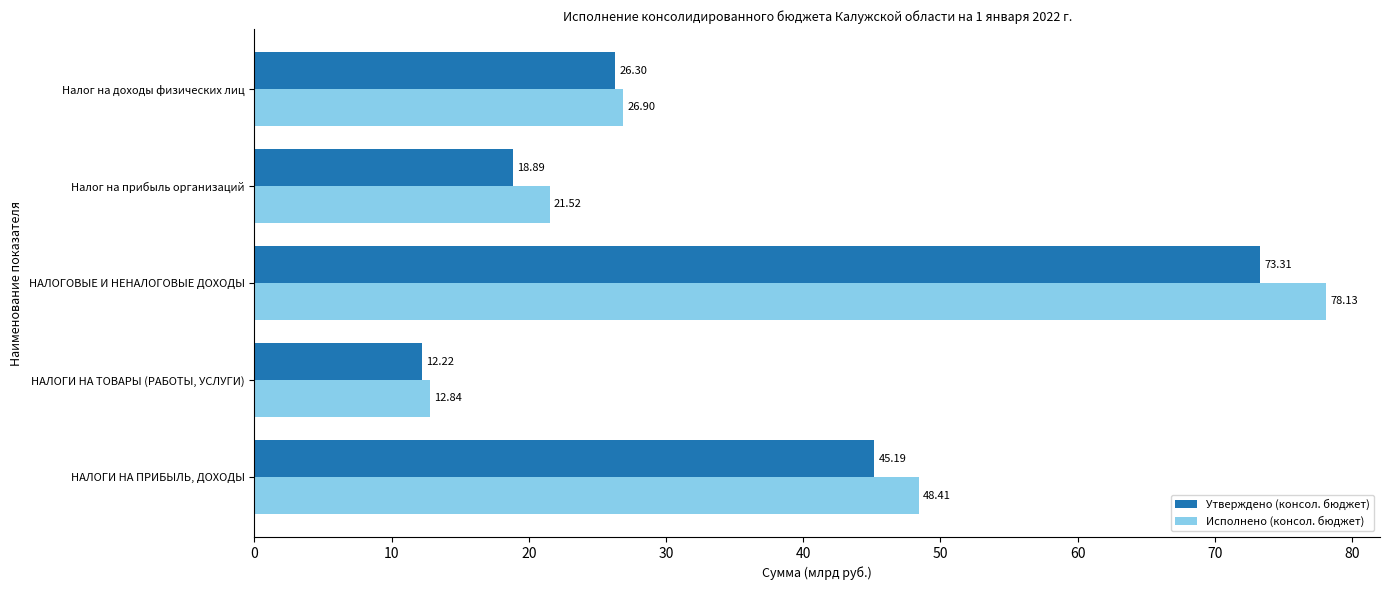

Which category has the highest value in the Исполнено (консол. бюджет) series?

НАЛОГОВЫЕ И НЕНАЛОГОВЫЕ ДОХОДЫ